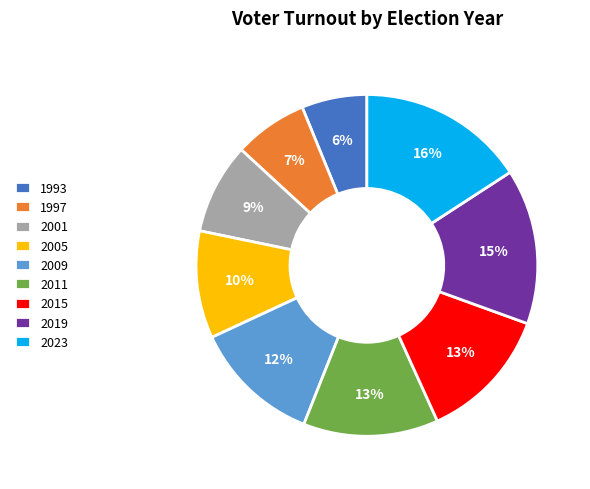

To the nearest percent, what is the average slice percentage?

11%